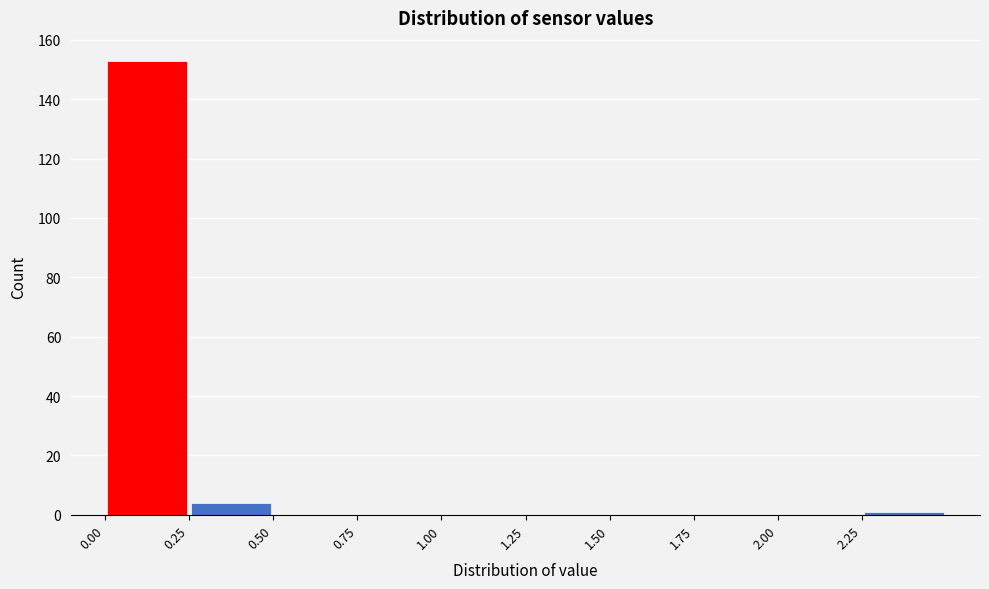

What is the height of the bar covering 0.25 to 0.50 on the x-axis? The values are not printed on the chart, so give them approximately, as read against the axis.

4